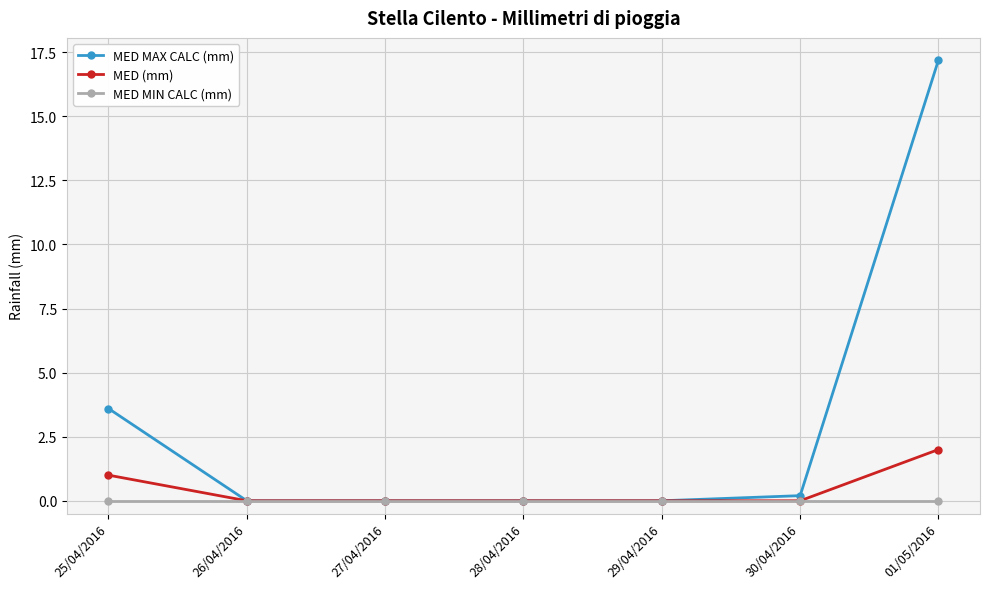

Read the MED (mm) value at 01/05/2016.

2.0